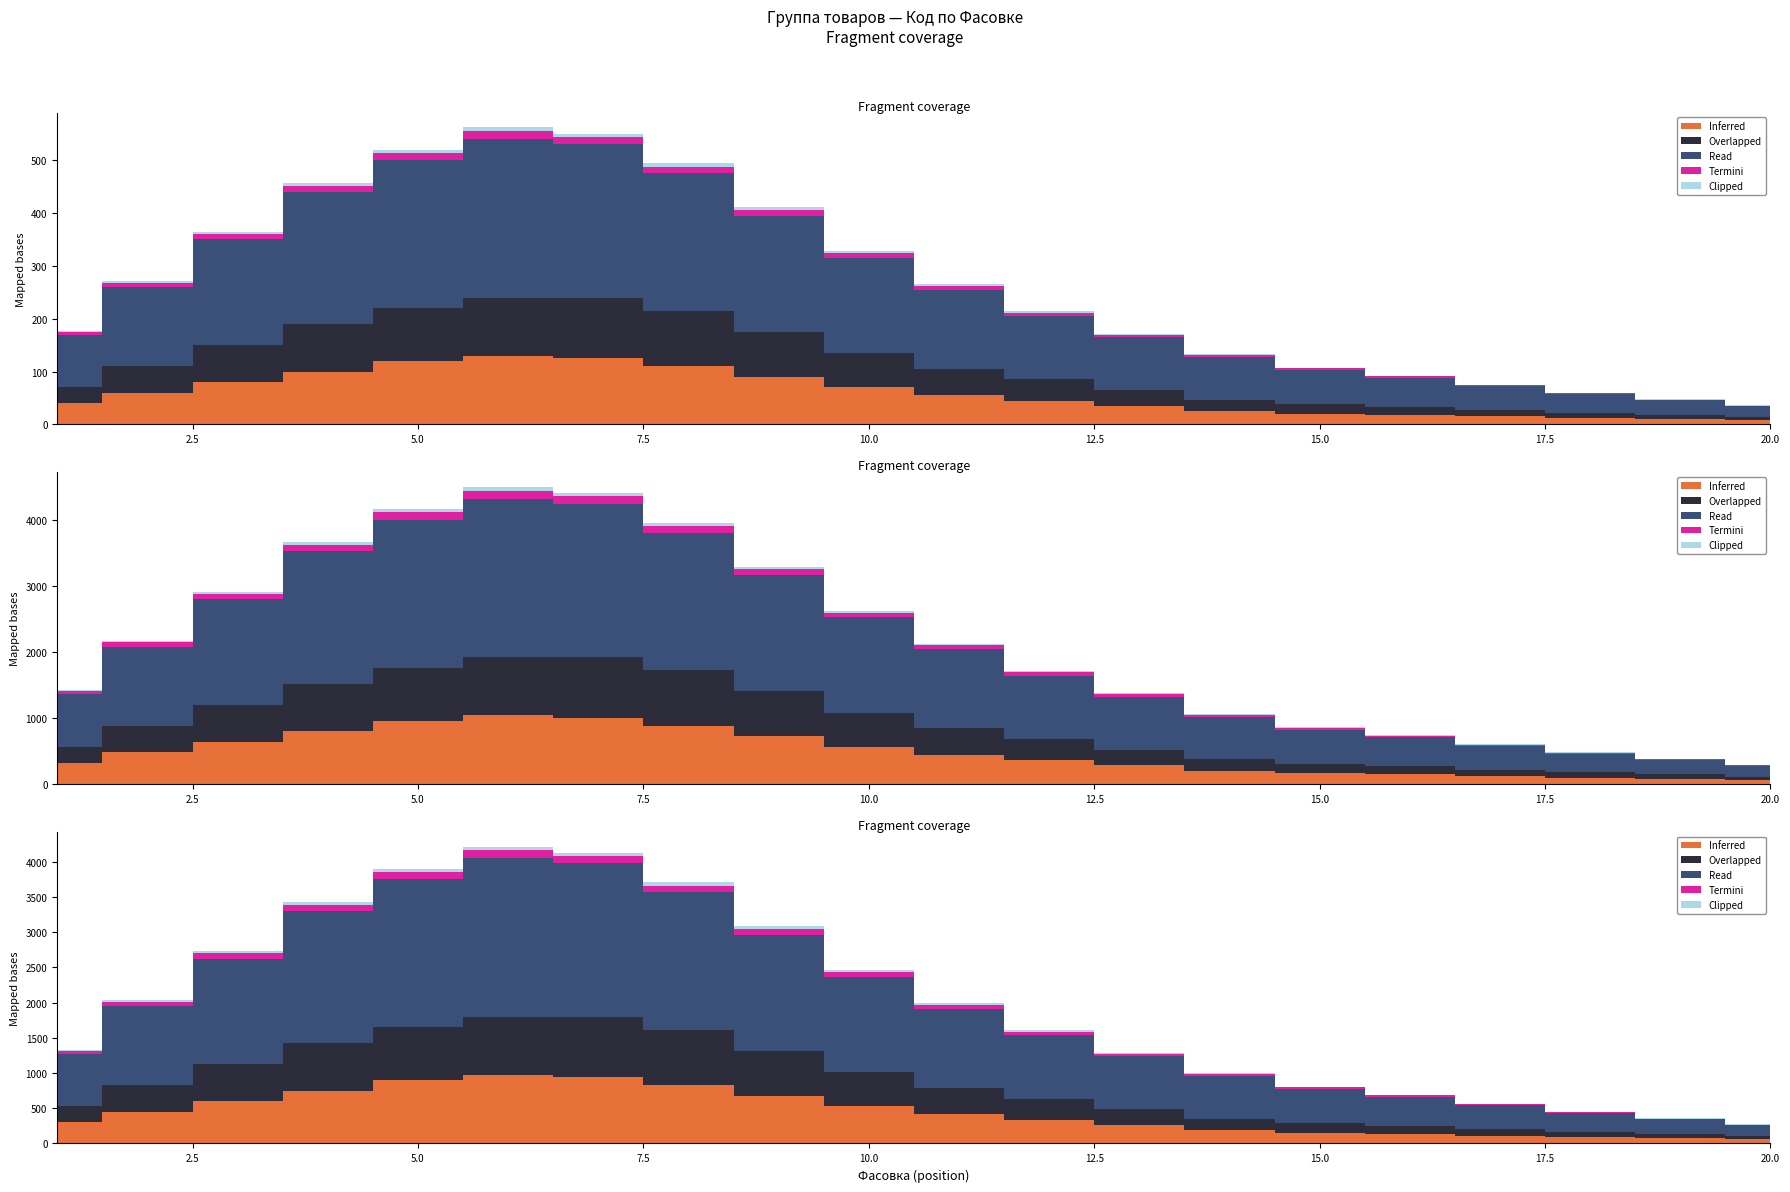

Read the Overlapped value at 19.

8